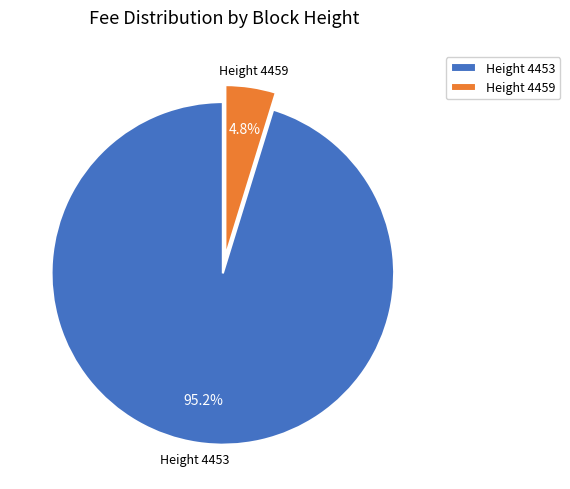

What is the smallest slice in the pie chart?

Height 4459